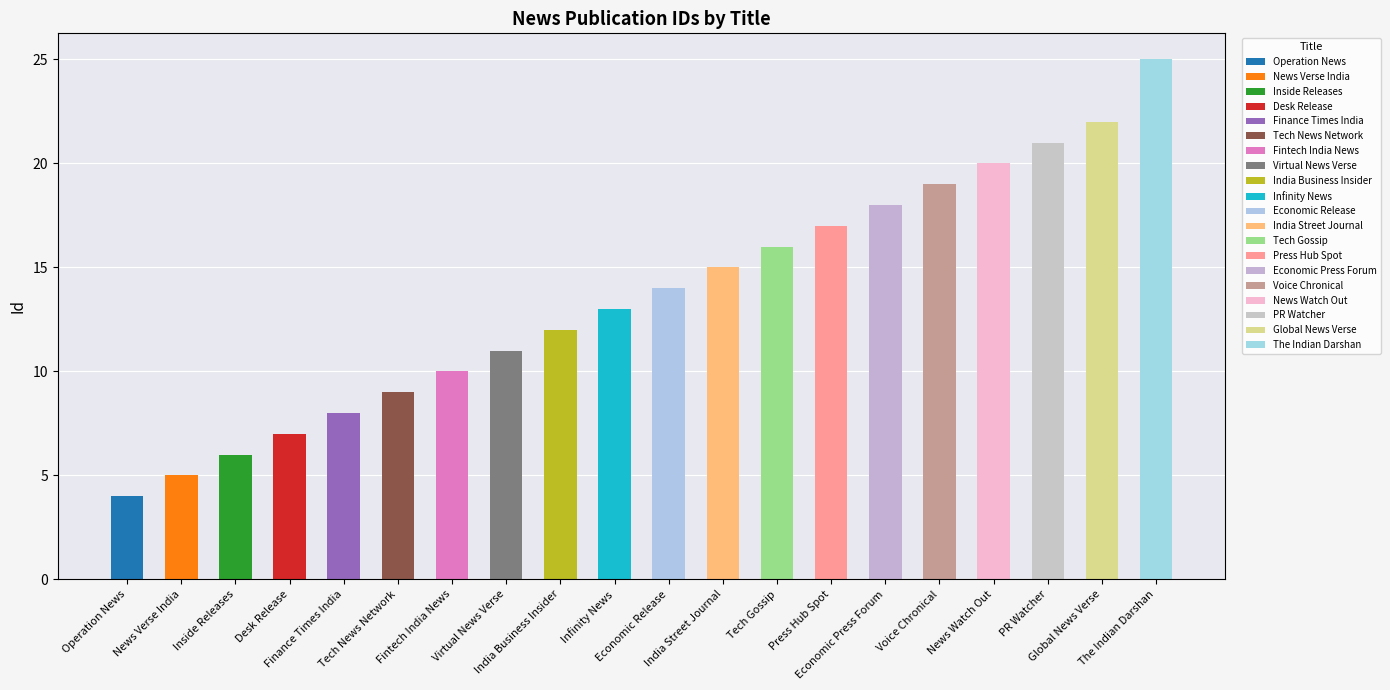

Are the bars horizontal?

No